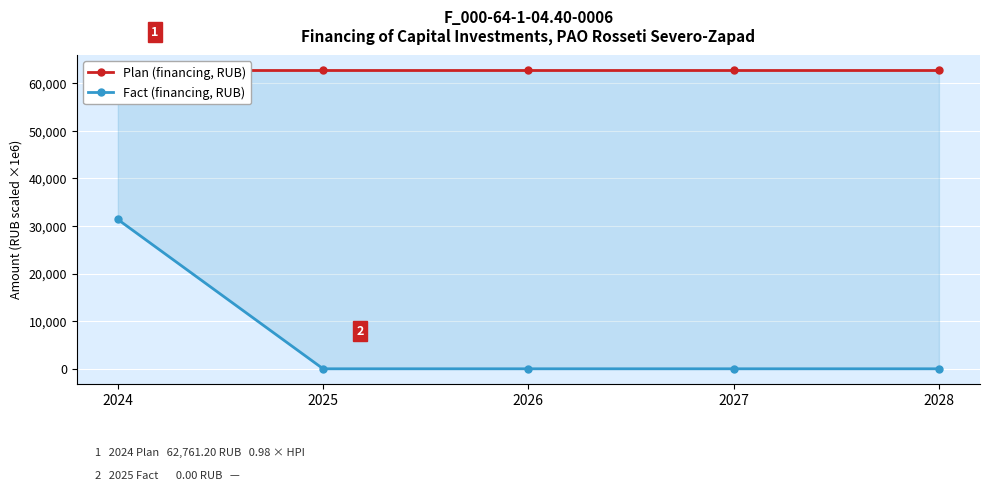

Reading right to left, list all the values displayed in this chart.

Plan (financing, RUB): 2028=62761.2	2027=62761.2	2026=62761.2	2025=62761.2	2024=62761.2
Fact (financing, RUB): 2028=0.0	2027=0.0	2026=0.0	2025=0.0	2024=31380.6